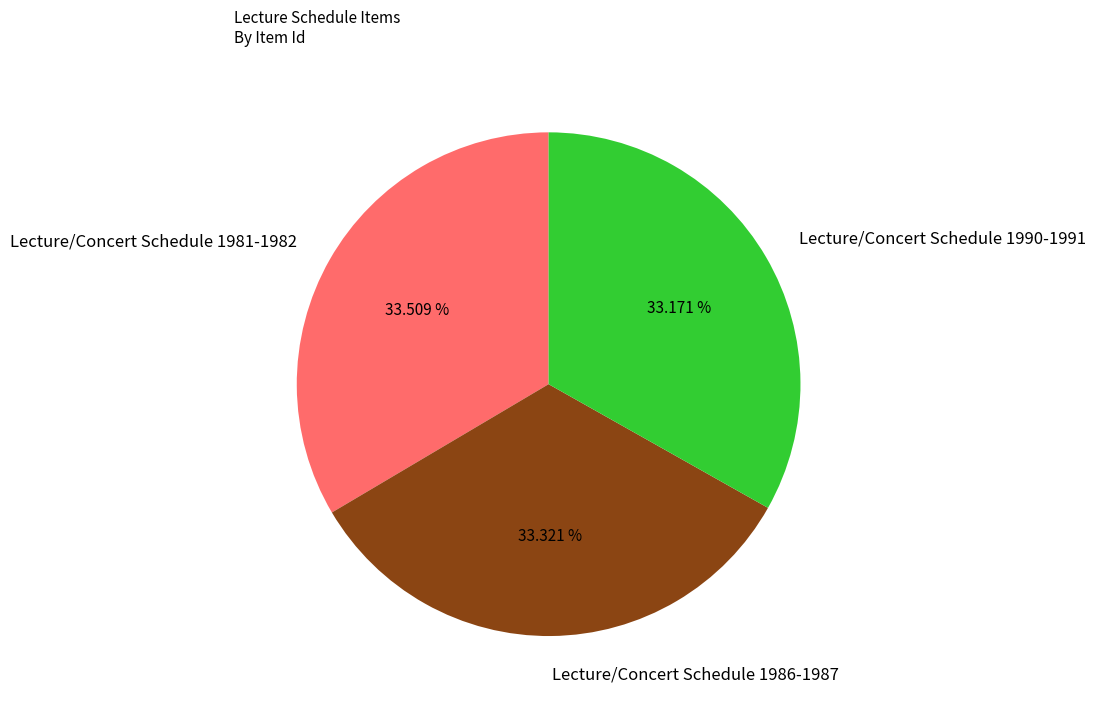

Is there a majority slice in this chart?

No